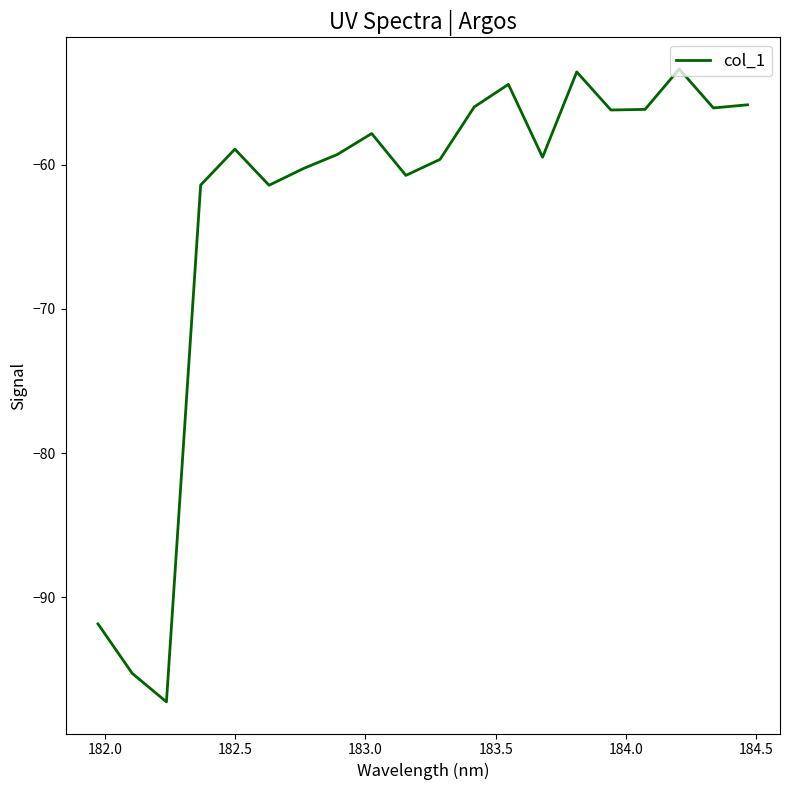

How many interior local peaks (higher than both neighbors) does the data have?

5